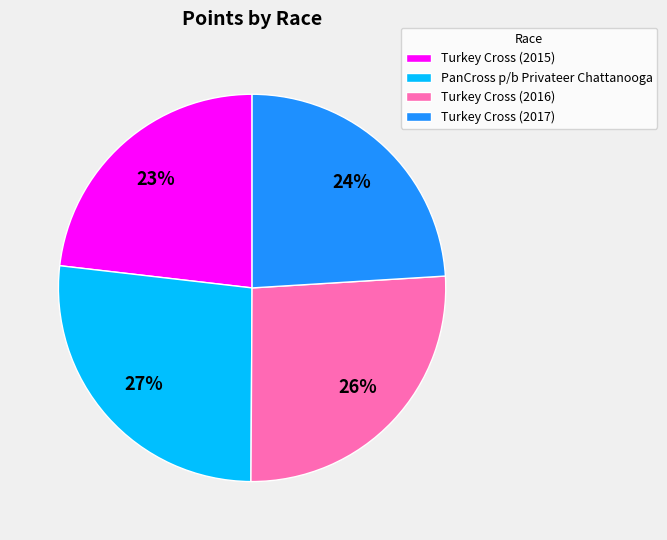

Which has a higher value, Turkey Cross (2015) or Turkey Cross (2017)?

Turkey Cross (2017)